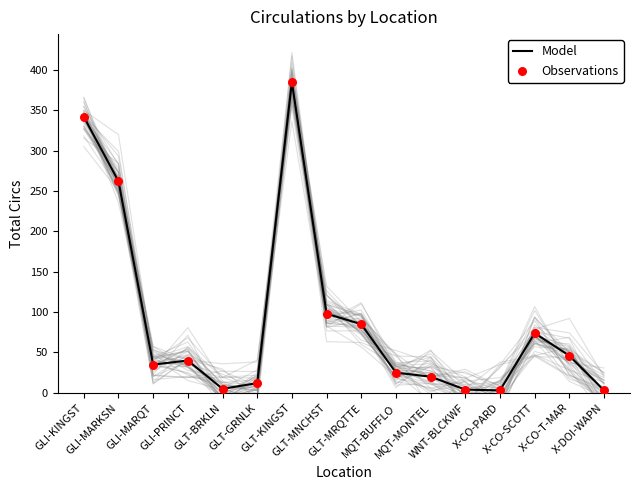

Is the value of Model at GLI-MARKSN greater than the value of Observations at X-DOI-WAPN?

Yes